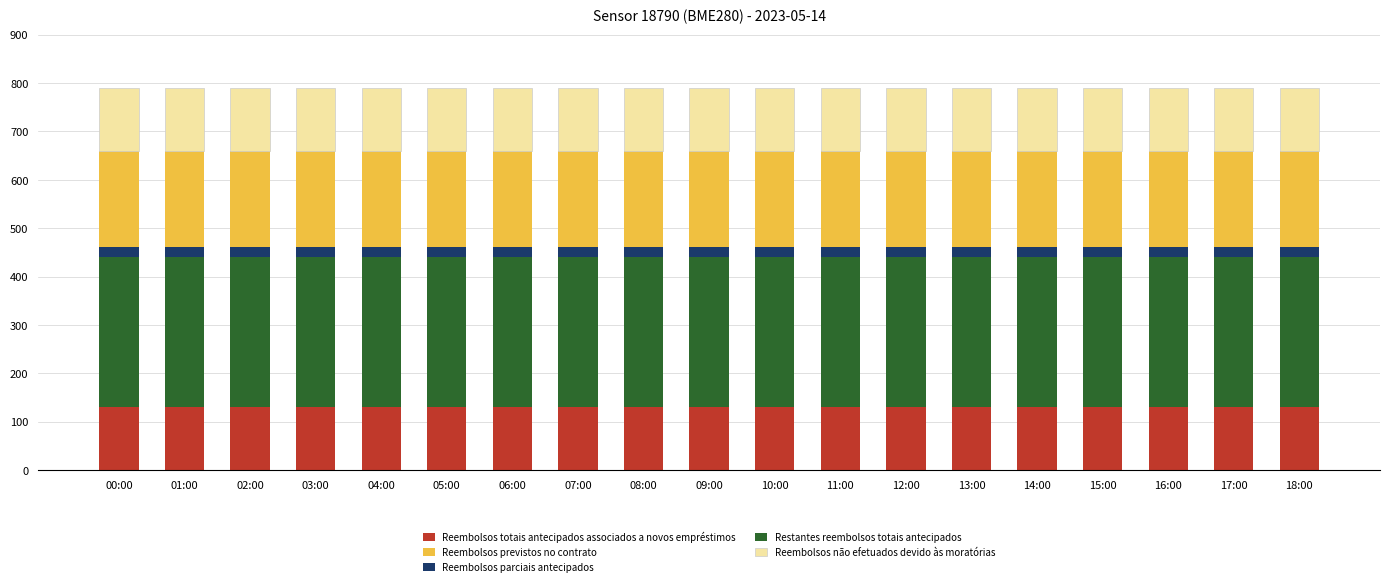

What is the sum of all Reembolsos totais antecipados associados a novos empréstimos values?

2470